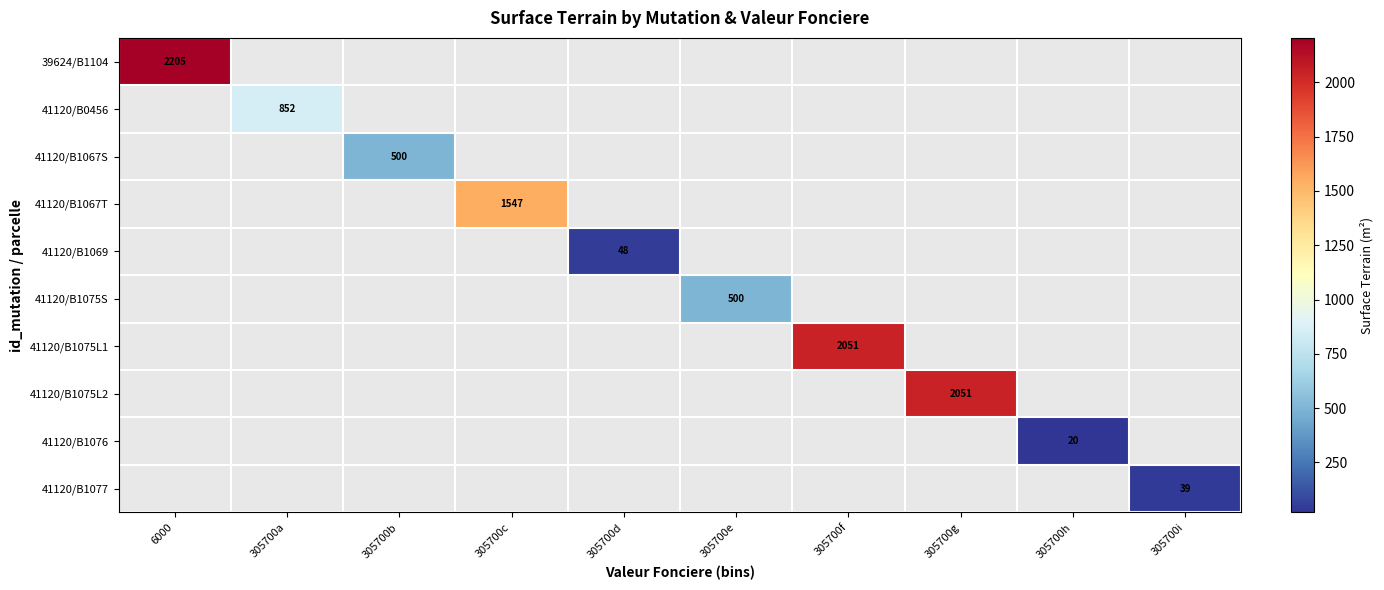

How many distinct data groups are displayed?

10